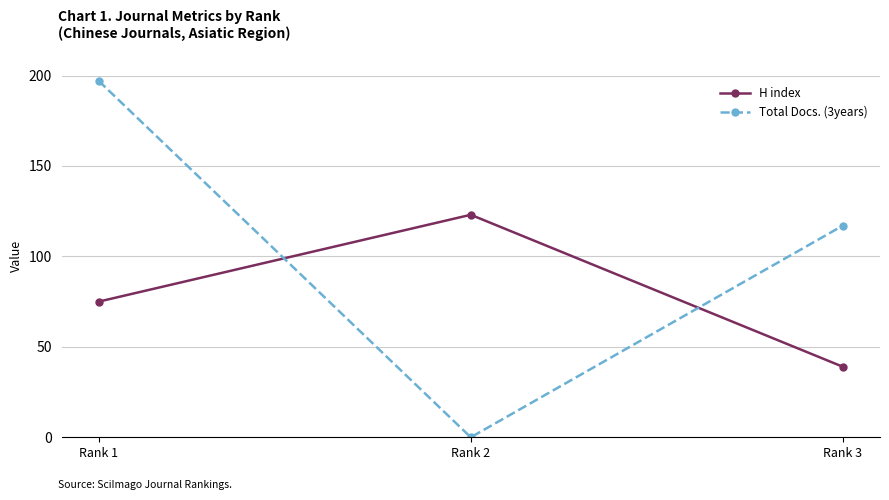

How many series are shown in this chart?

2